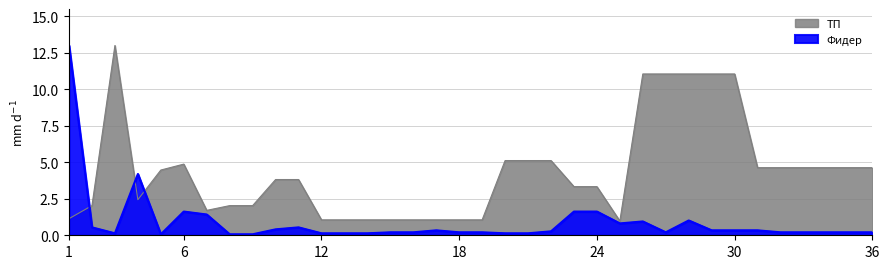

Does the chart have visible grid lines?

Yes